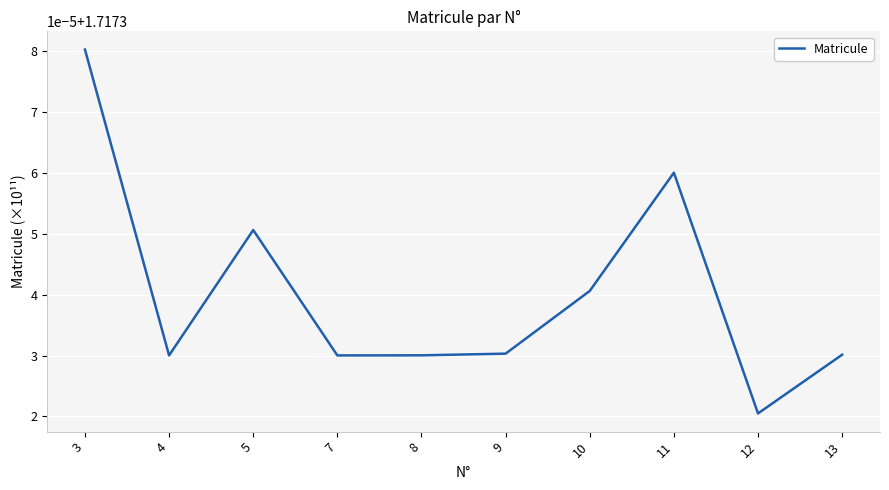

The chart shows a value of 1.7 at 7. True or false?

True